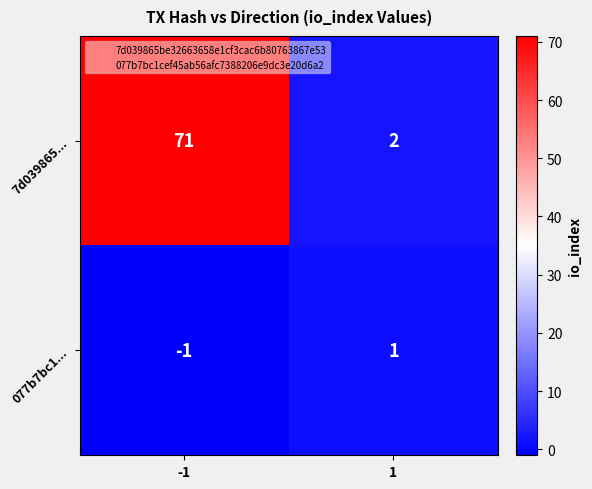

How many data points in 077b7bc1... are less than 1?

1